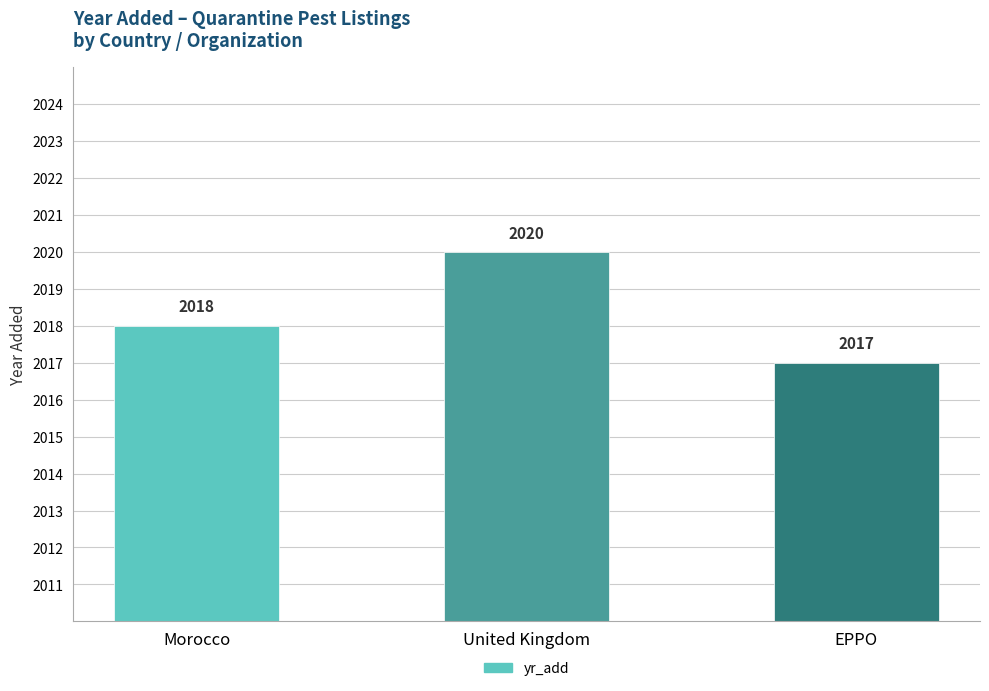

What is the value of the 1st bar from the left?

2018